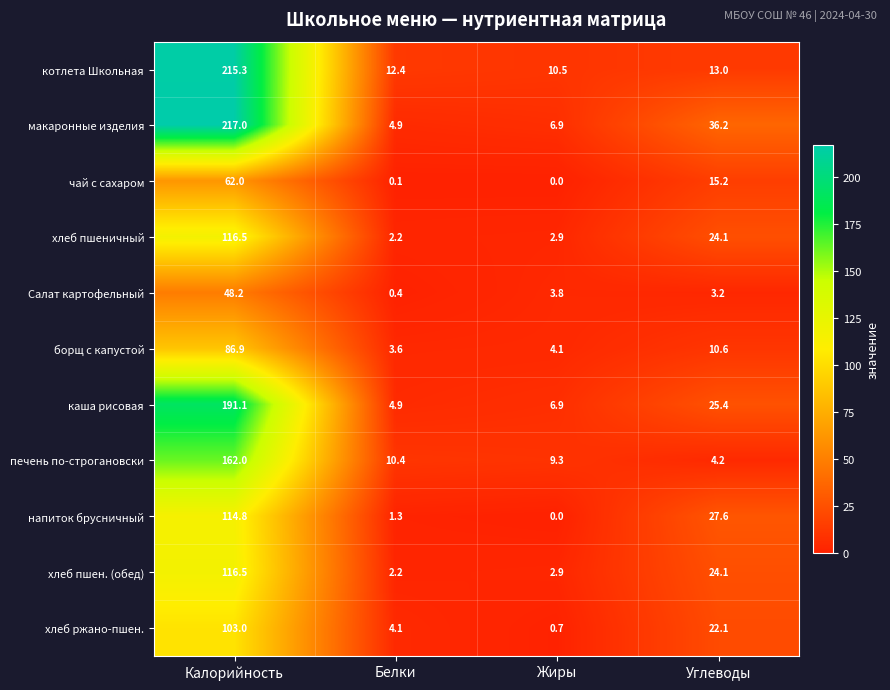

What is the difference between the second highest and second lowest values in the чай с сахаром series?

15.1